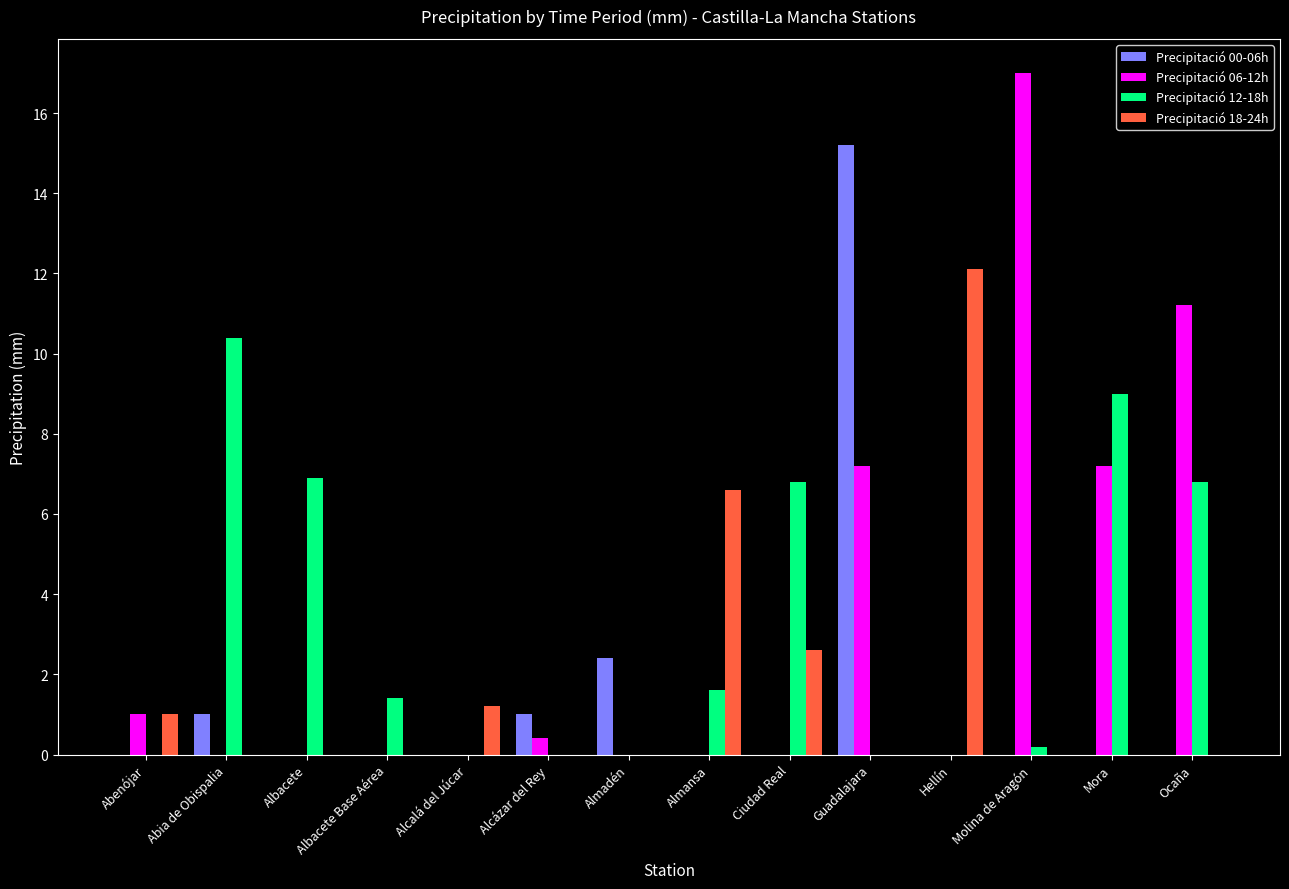

The value of Precipitació 18-24h at Molina de Aragón is 5.9. True or false?

False